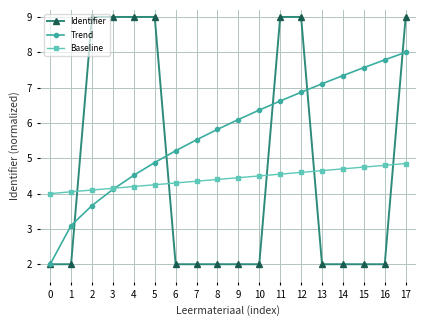

True or false: Trend has a value of 7.8 at 16.

True